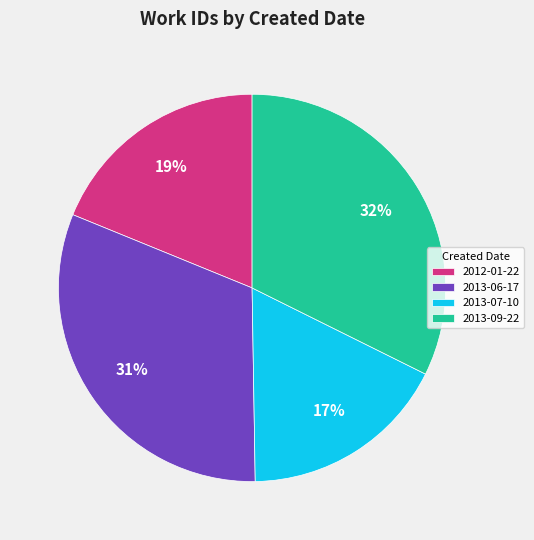

To the nearest percent, what percentage of the pie is 2013-06-17?

31%